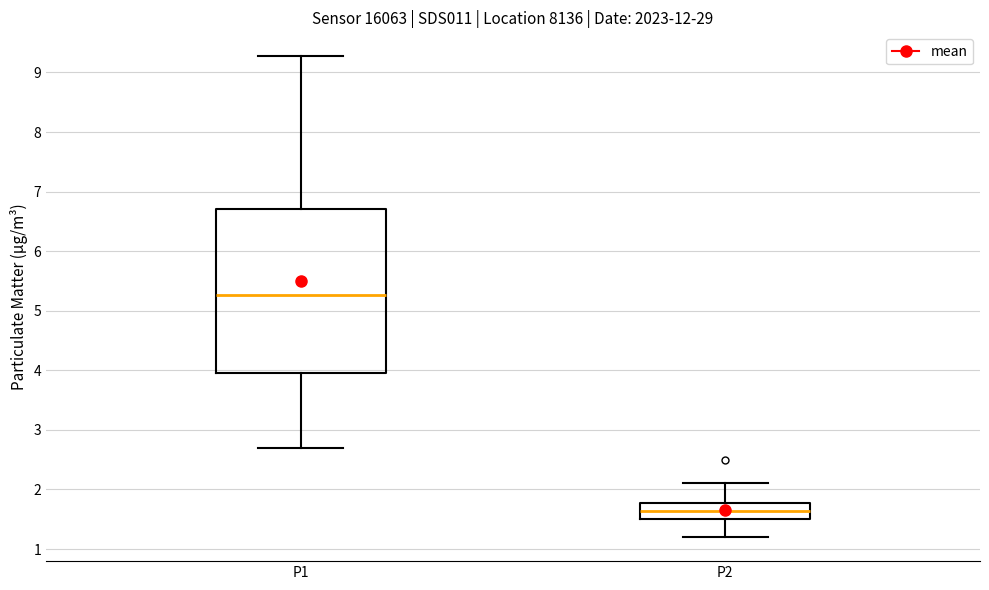

Where does the median line of the box for P2 sit on the y-axis? The values are not printed on the chart, so give them approximately, as read against the axis.

1.6